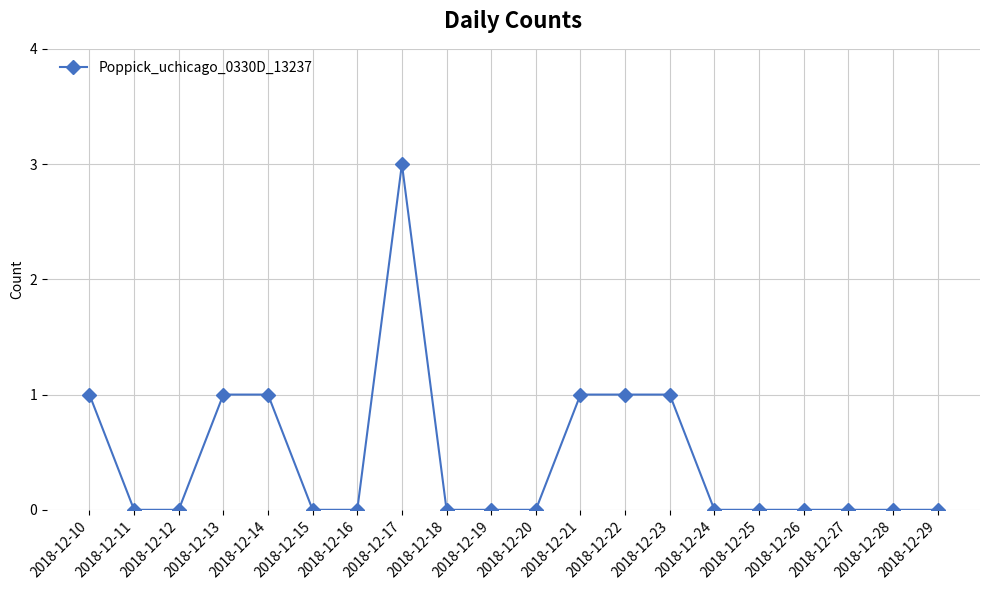

What is the sum of all values?

9